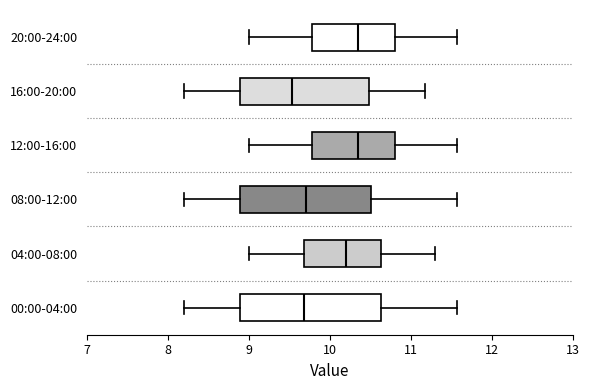

Comparing the boxes themselves (not the whiskers), which one is the widest?

00:00-04:00